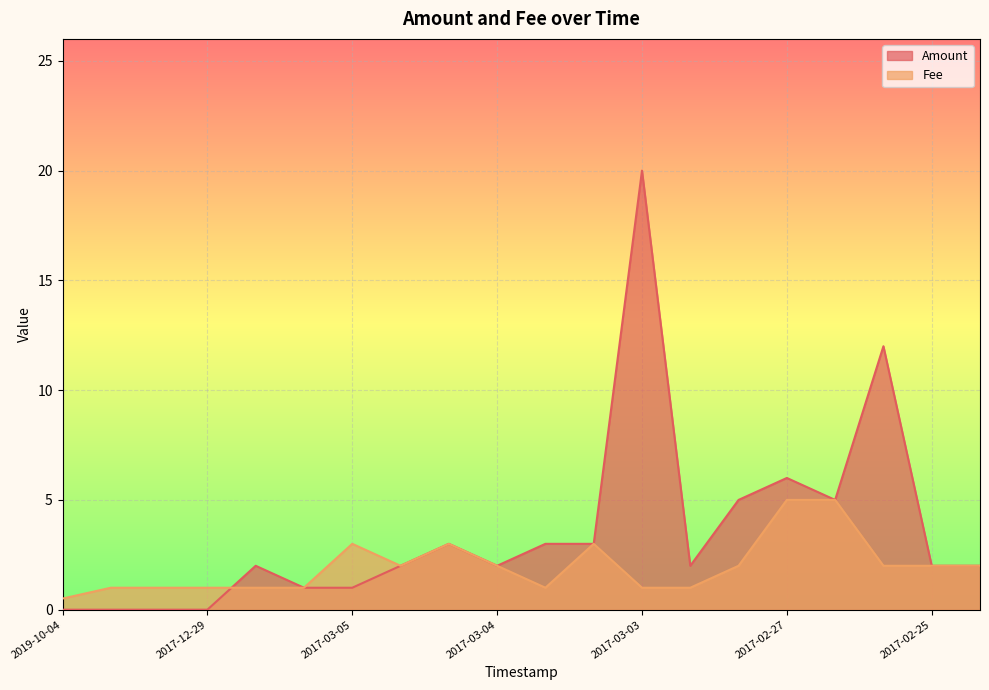

Which series has the largest total across all categories?

Amount